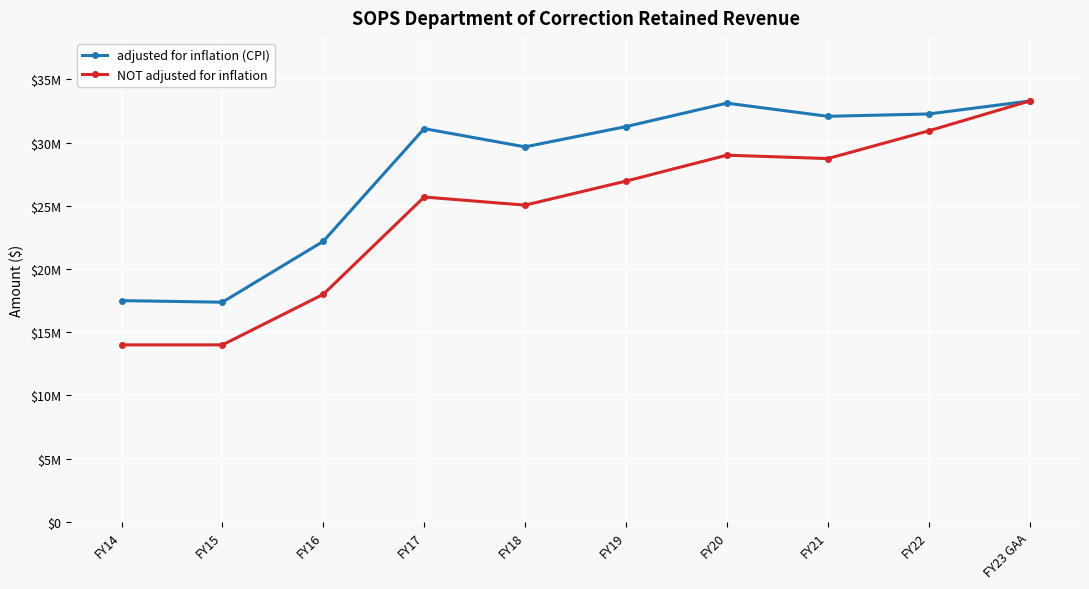

Is the value of adjusted for inflation (CPI) at FY21 greater than the value of NOT adjusted for inflation at FY18?

Yes